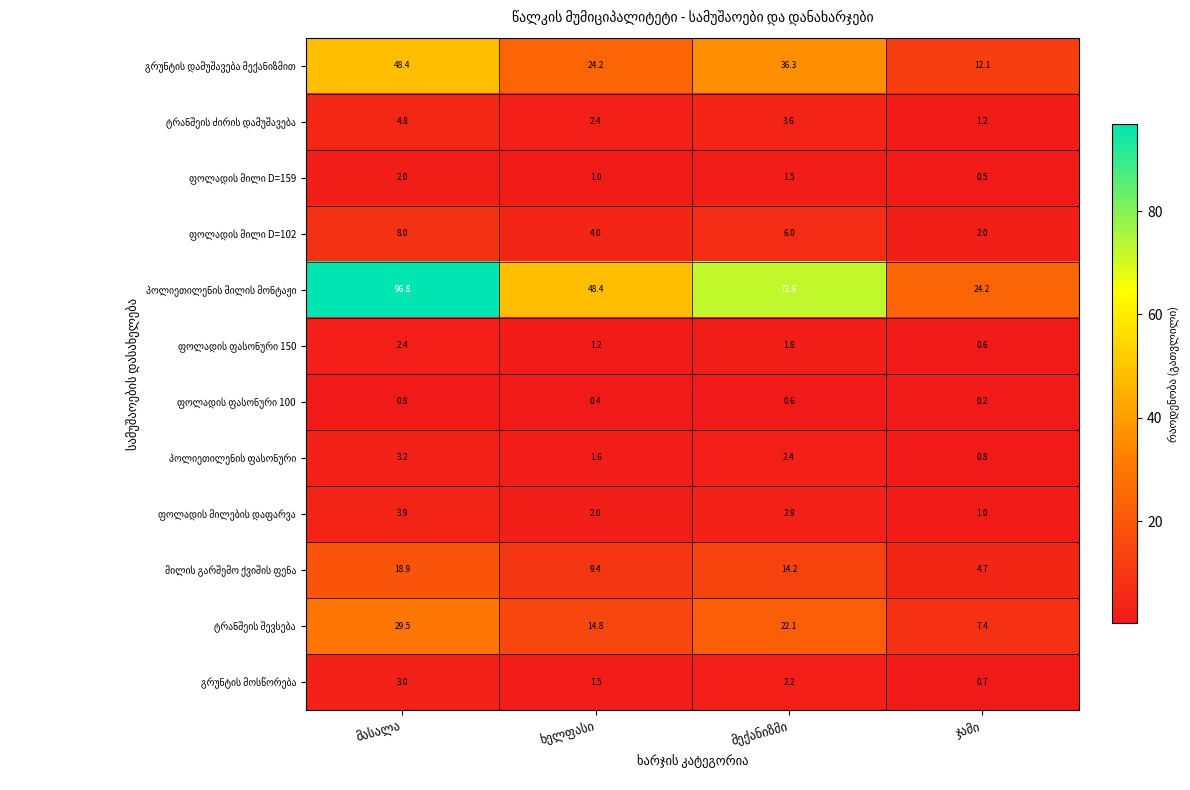

How many series are shown in this chart?

12